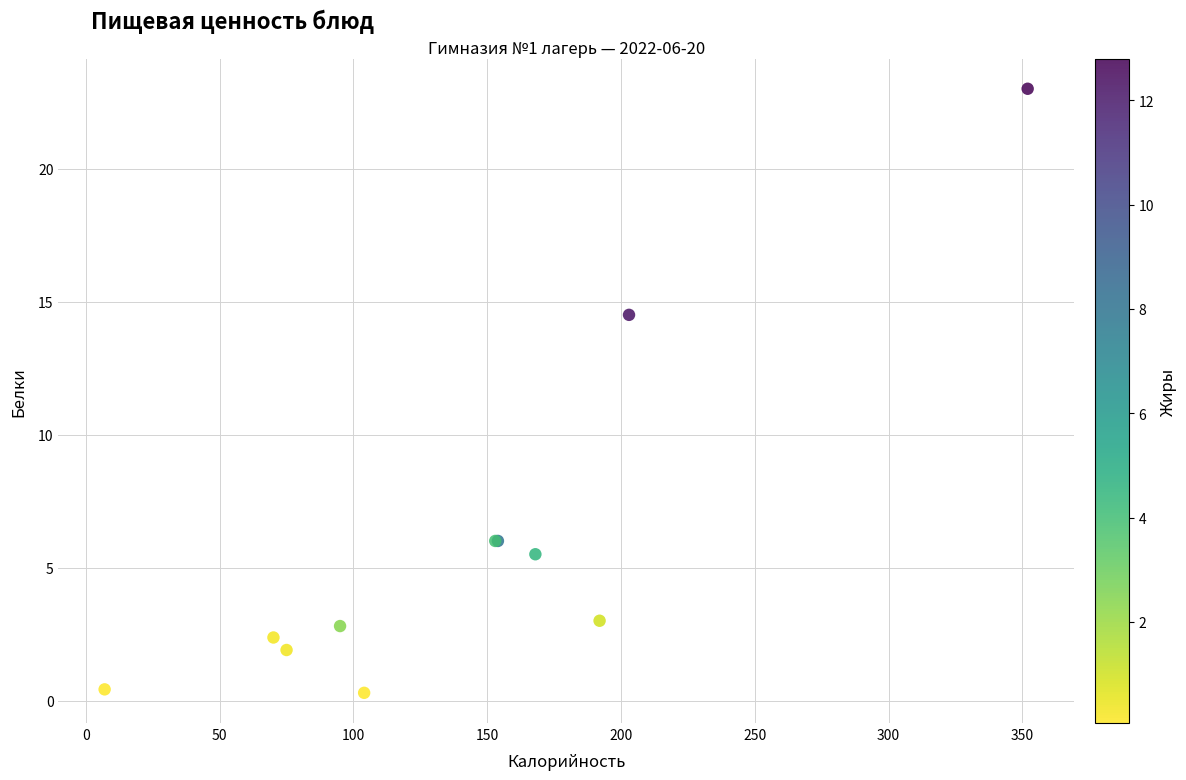

What Y value in the scatter plot is closest to 11?

14.5